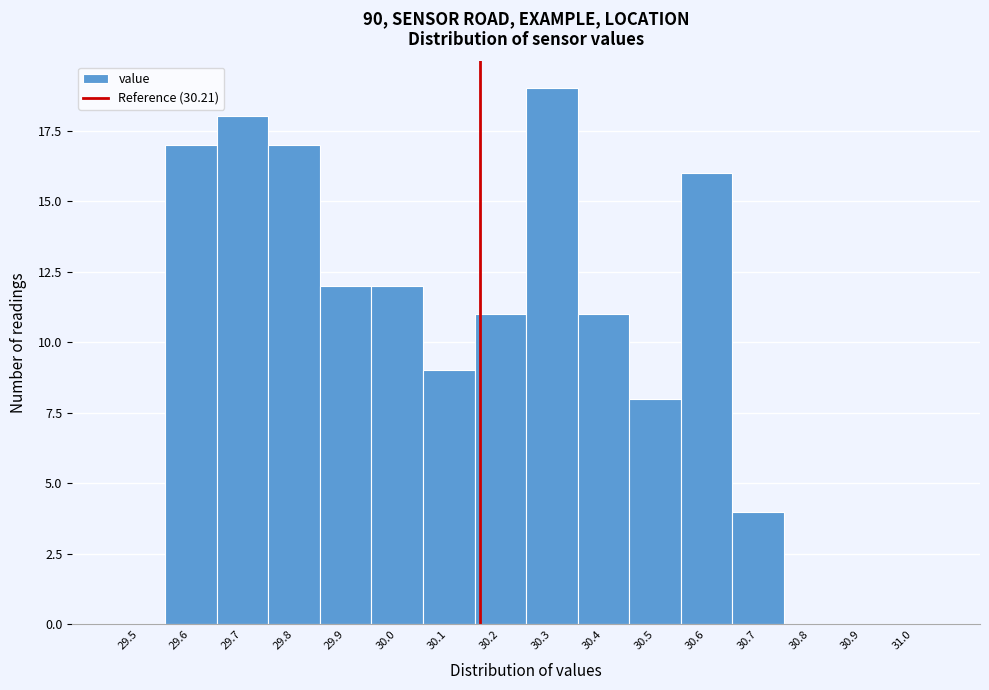

Reading right to left, transcribe all the data shown in this chart.

31.0=0	30.9=0	30.8=0	30.7=4	30.6=16	30.5=8	30.4=11	30.3=19	30.2=11	30.1=9	30.0=12	29.9=12	29.8=17	29.7=18	29.6=17	29.5=0